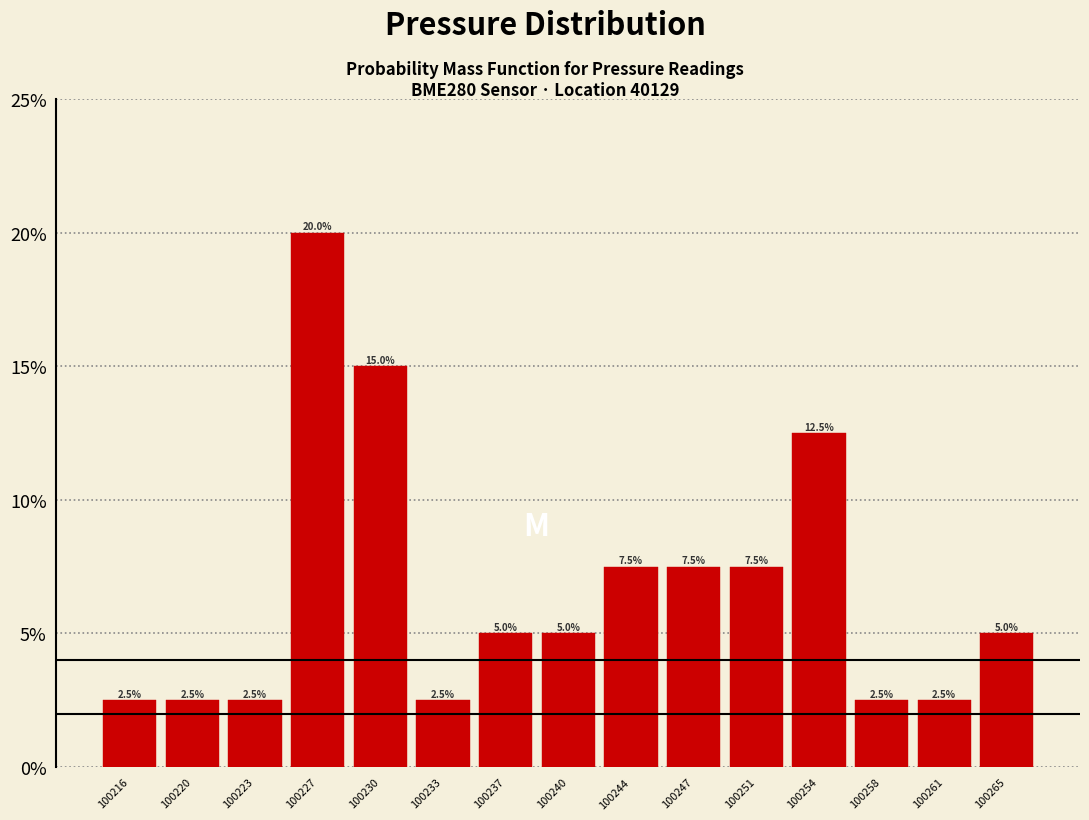

Reading left to right, extract all data points from this chart.

2.5	2.5	2.5	20.0	15.0	2.5	5.0	5.0	7.5	7.5	7.5	12.5	2.5	2.5	5.0